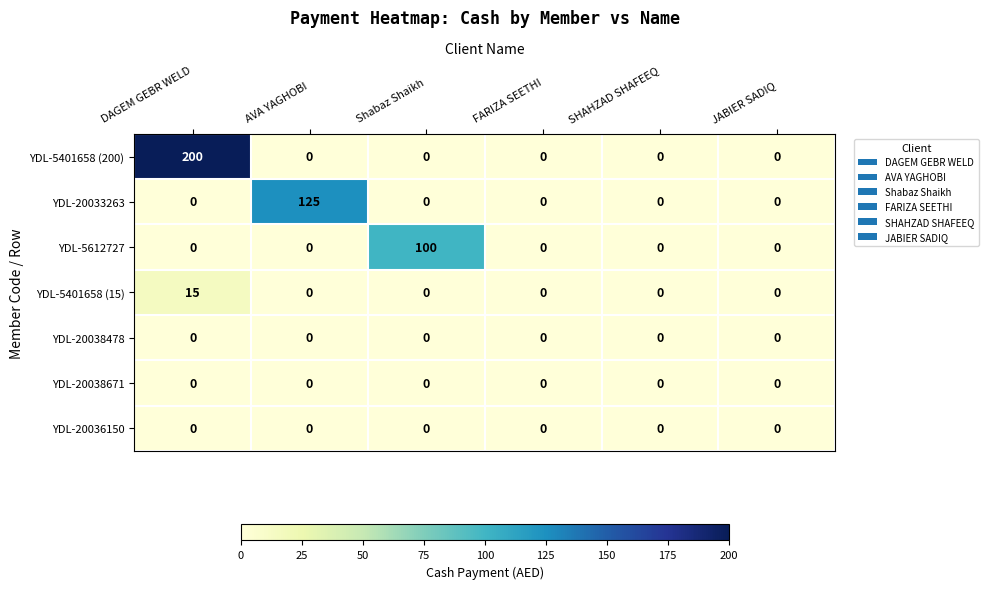

At which category does the chart reach its peak across all series?

DAGEM GEBR WELD